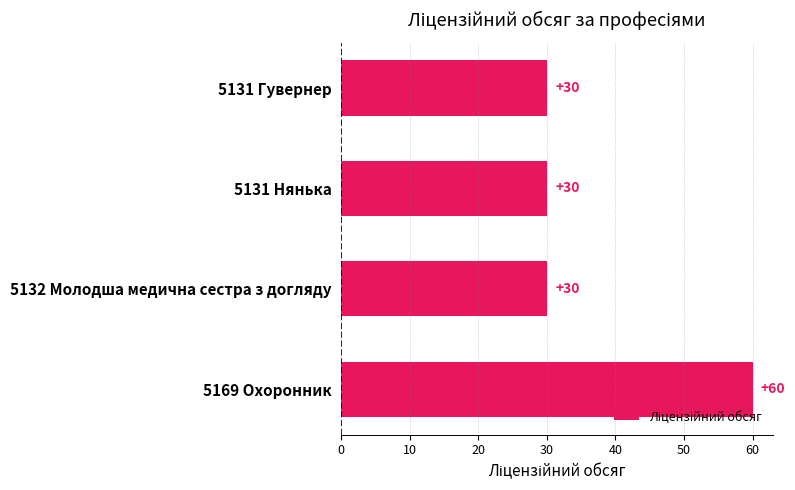

Does the chart contain stacked bars?

No